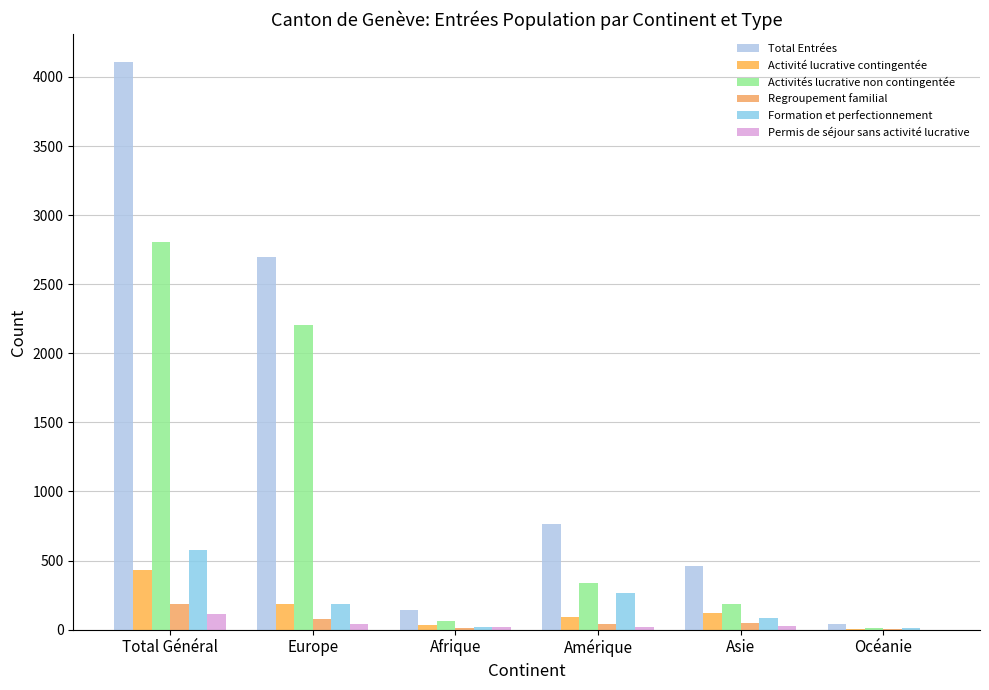

How many groups of bars are there?

6